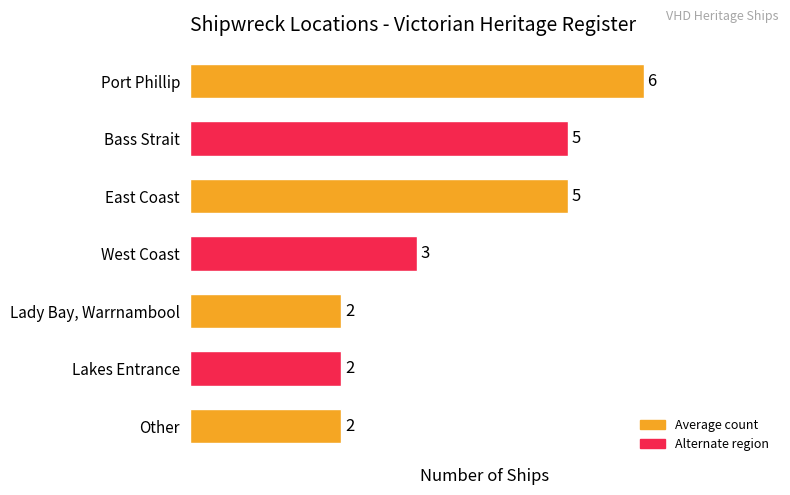

What is the value of the 4th bar from the top?

3